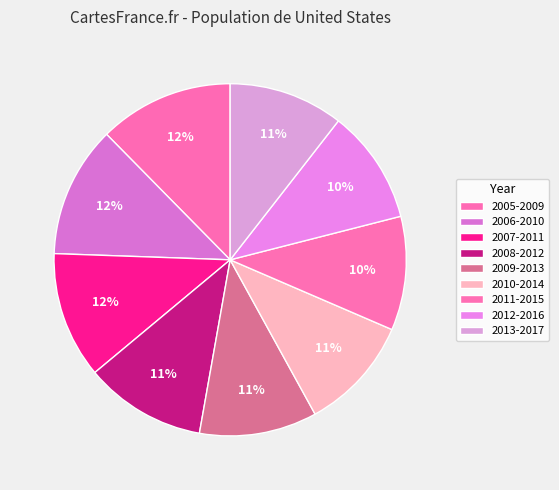

To the nearest percent, what is the difference between the 2005-2009 and 2009-2013 slice percentages?

2%